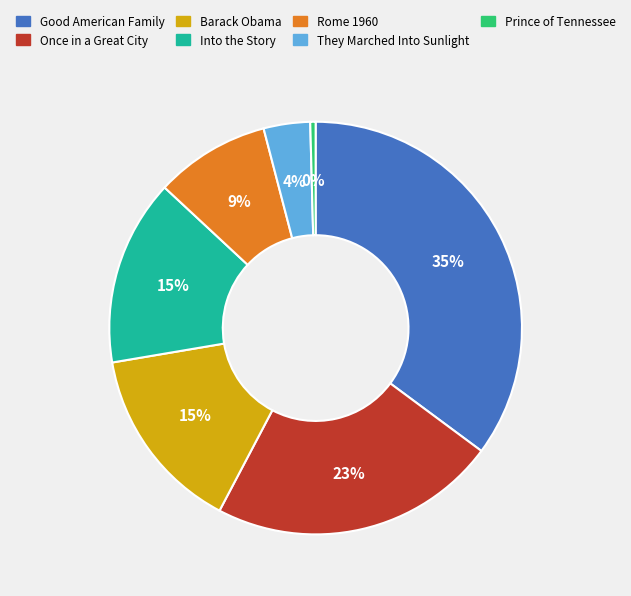

Do Into the Story and Rome 1960 together represent more than half of the pie?

No